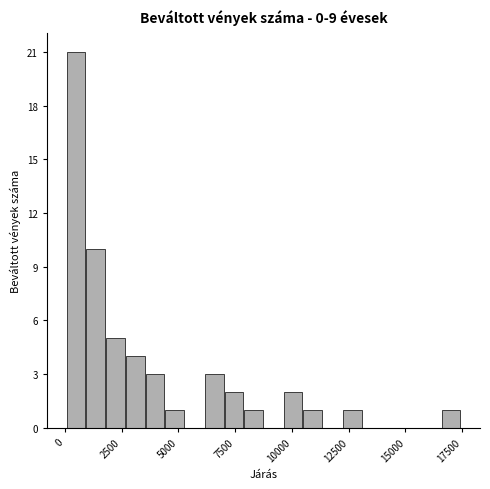

Read against the x-axis, roughly where is the centre of the tallest bar?

500